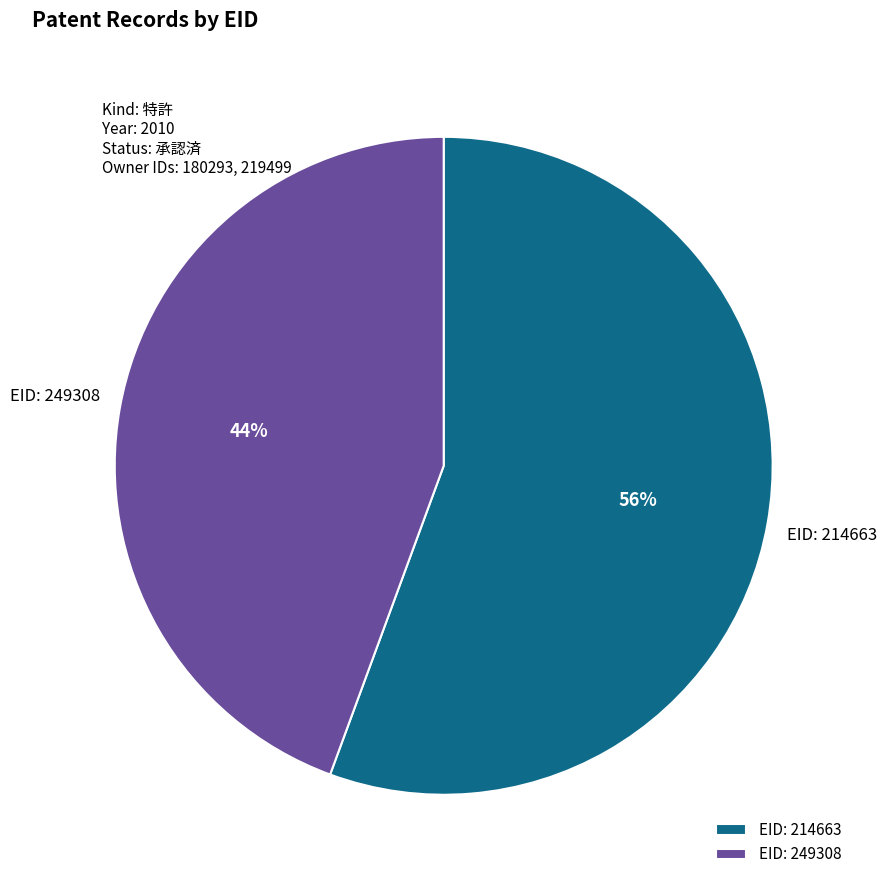

What is the smallest slice in the pie chart?

EID: 249308